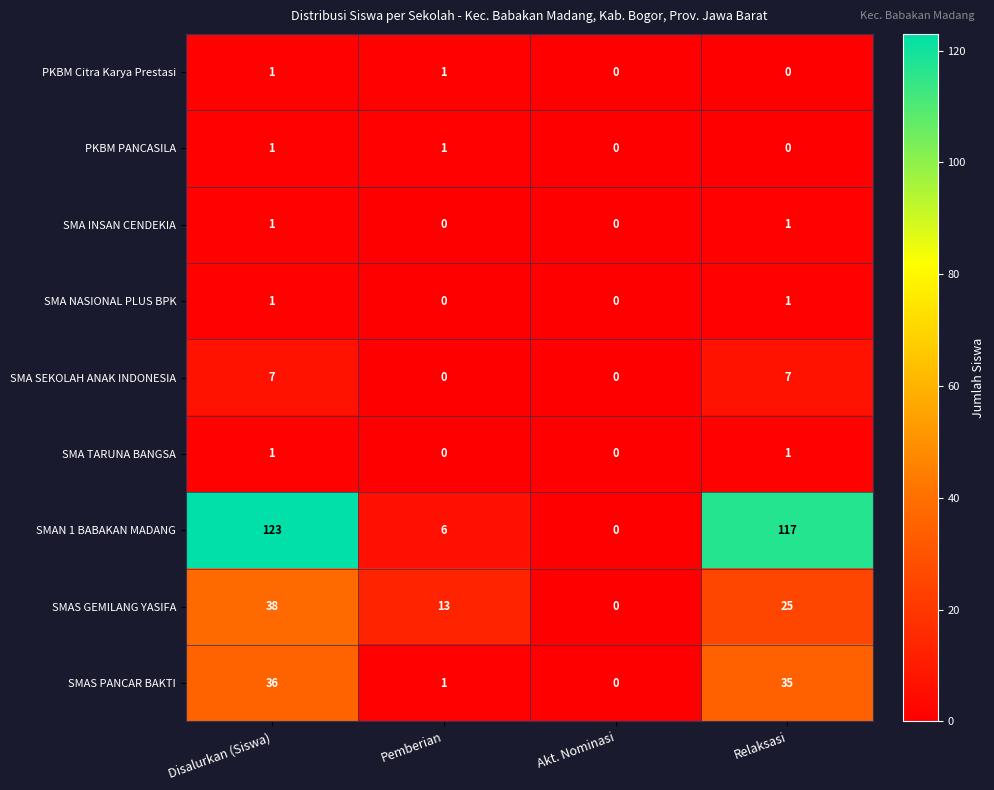

Which series has the largest total across all categories?

SMAN 1 BABAKAN MADANG